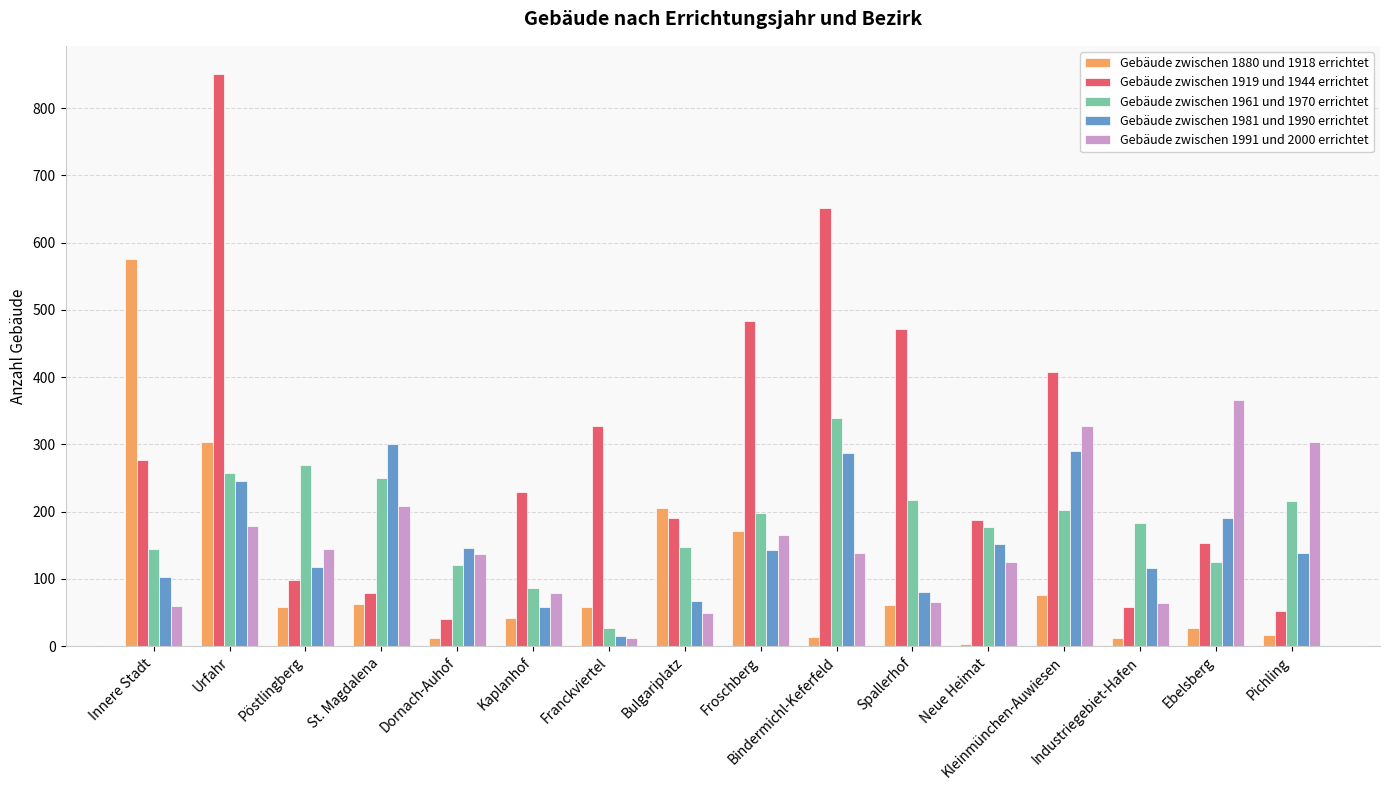

What is the value of the Gebäude zwischen 1961 und 1970 errichtet bar at the 14th from the left?

183